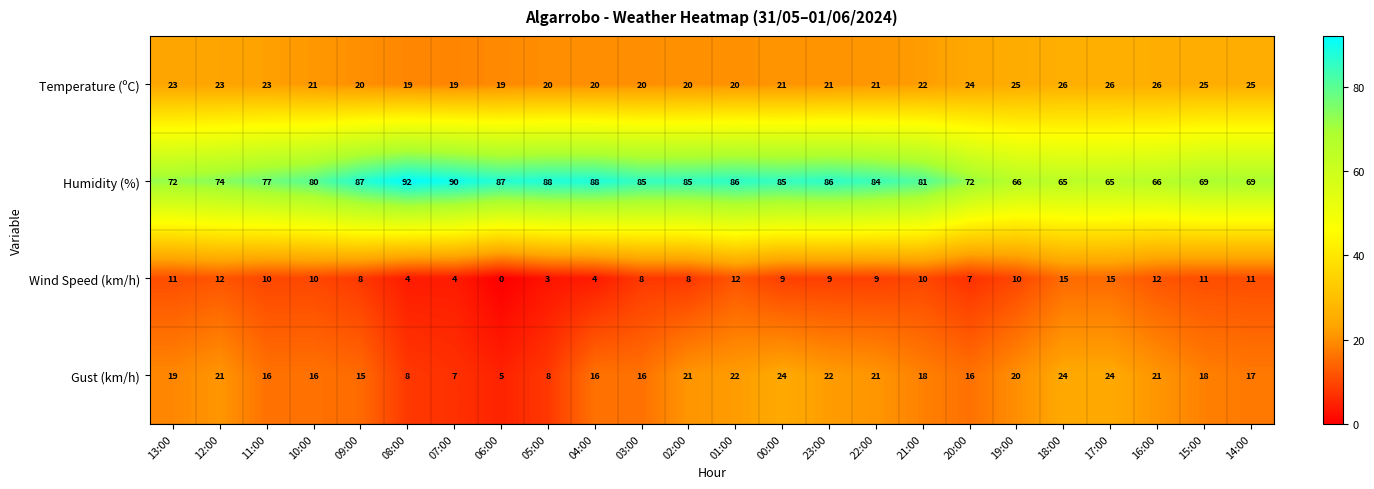

What is the difference between the Temperature (ºC) values at 02:00 and 13:00?

3